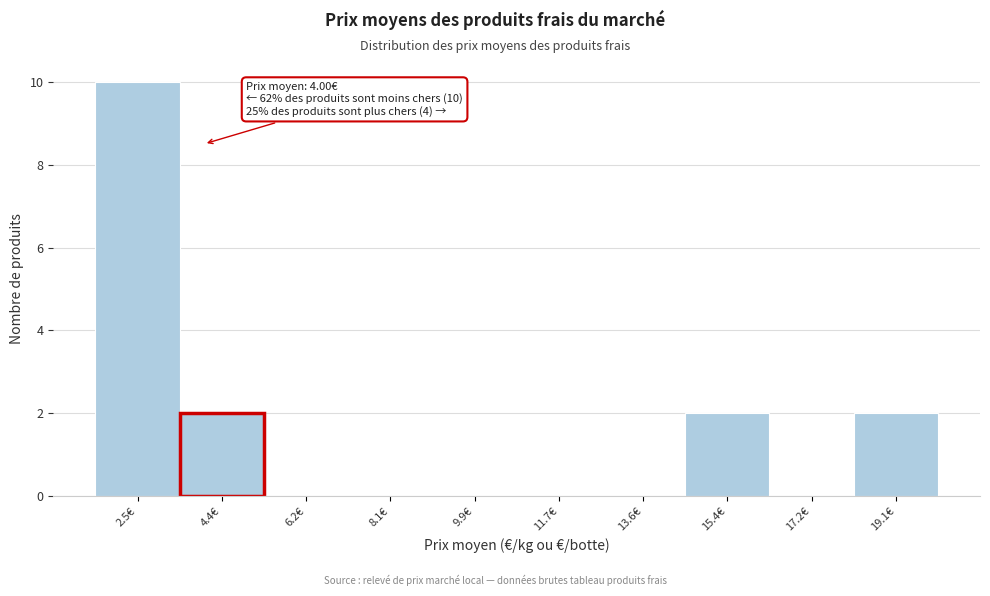

Which range on the x-axis has the tallest bar?

1.6 to 3.4